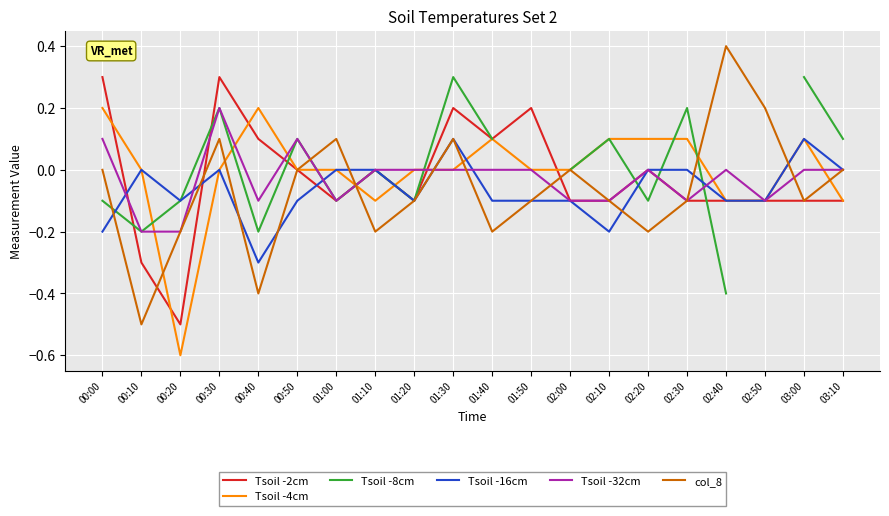

Between 02:50 and 03:10, which series saw the biggest shift?

col_8